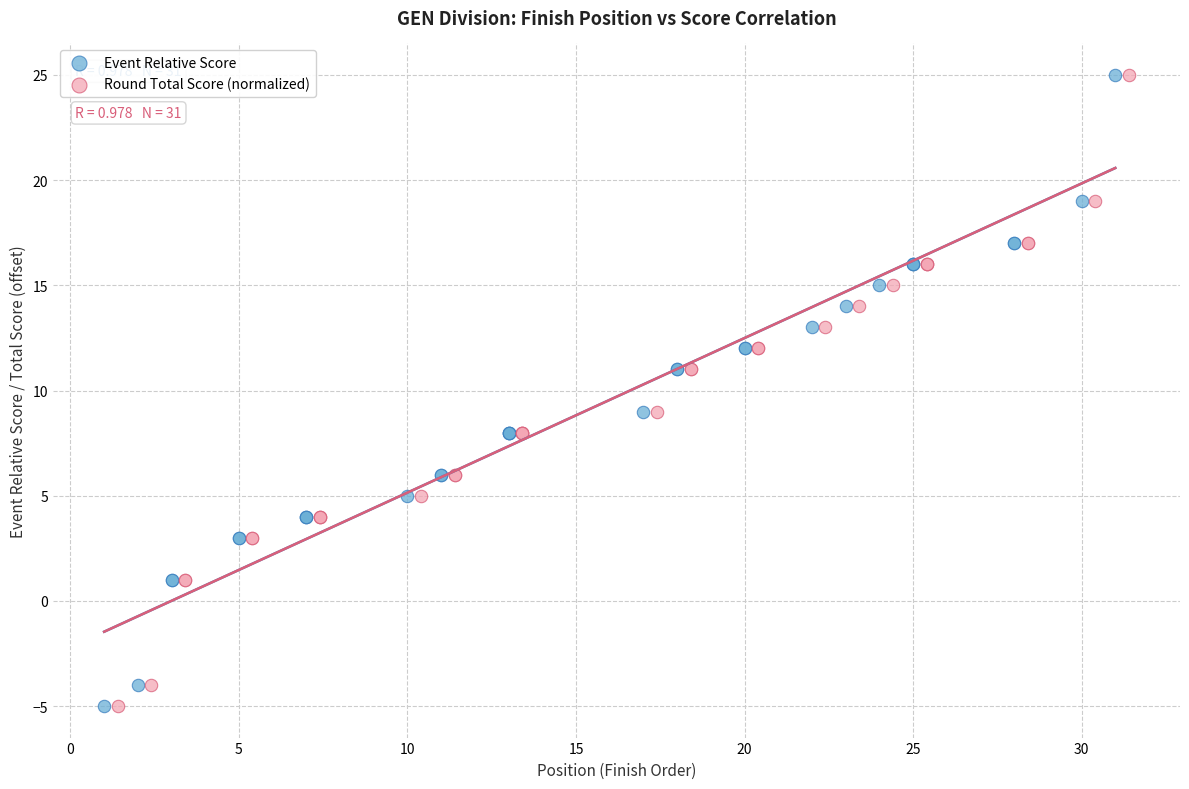

What are all the series names shown in the legend?

Event Relative Score, Round Total Score (normalized)